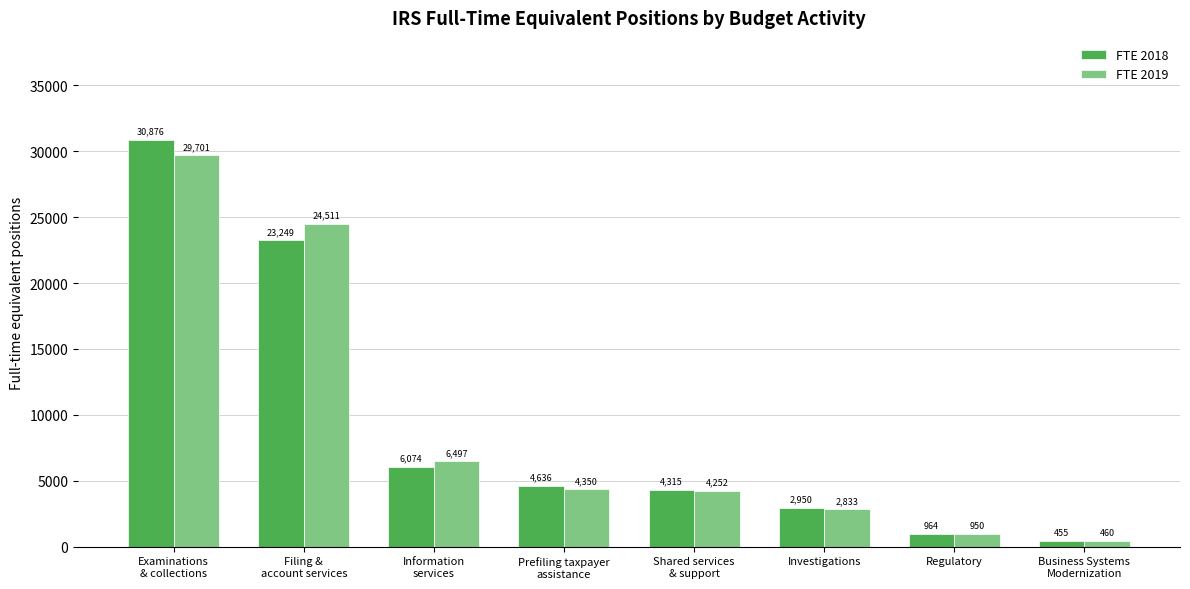

What is the label of the 6th bar from the right?

Information
services